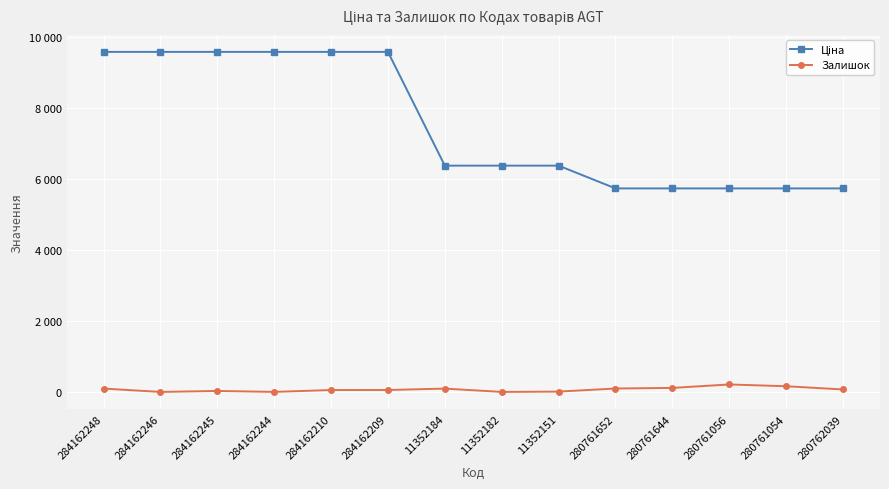

What is the lowest value of the Ціна series?

5736.9